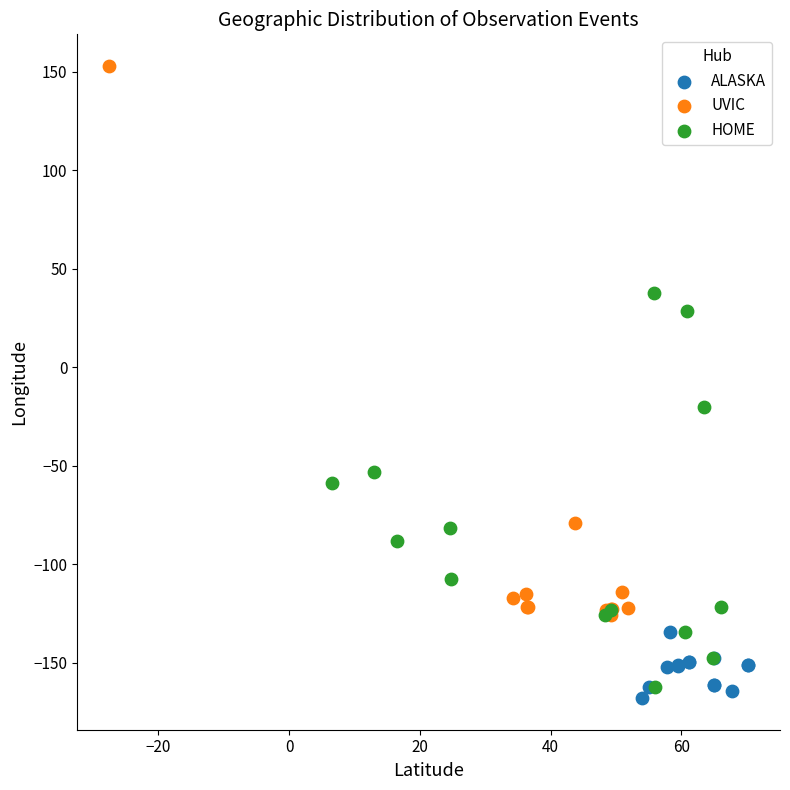

What are all the series names shown in the legend?

ALASKA, UVIC, HOME